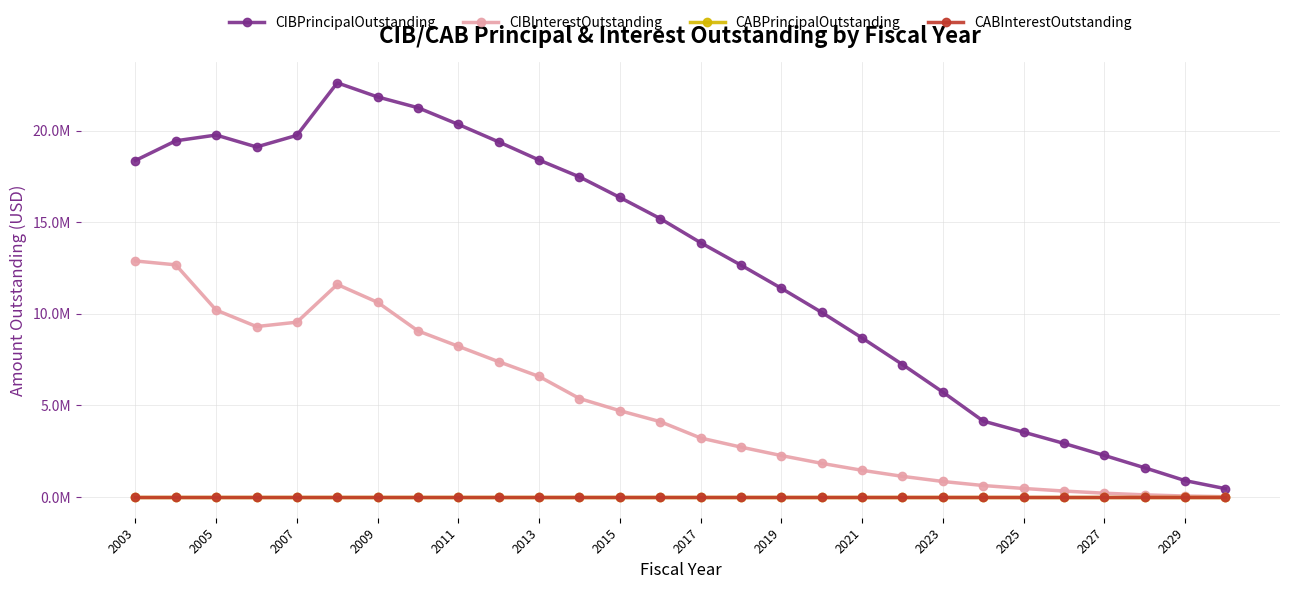

True or false: CABPrincipalOutstanding and CIBPrincipalOutstanding intersect in this chart.

False